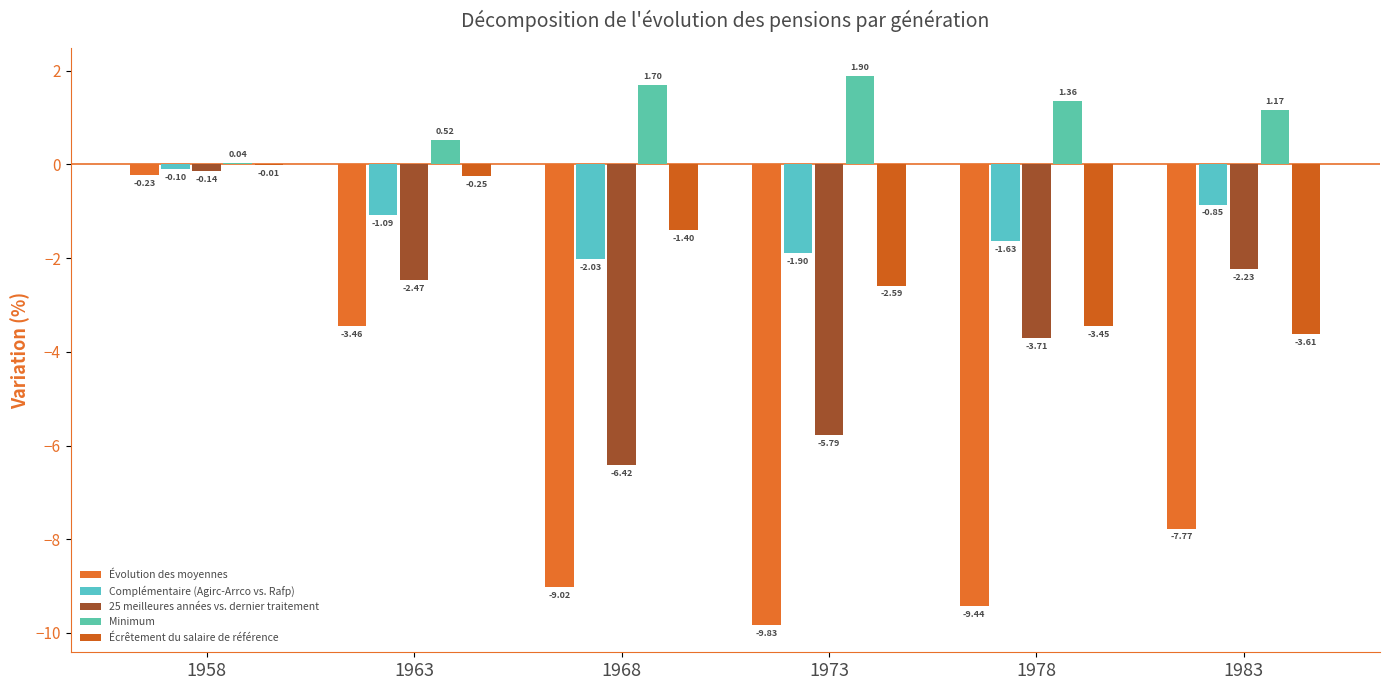

True or false: Minimum has a value of 1.7 at 1968.

True